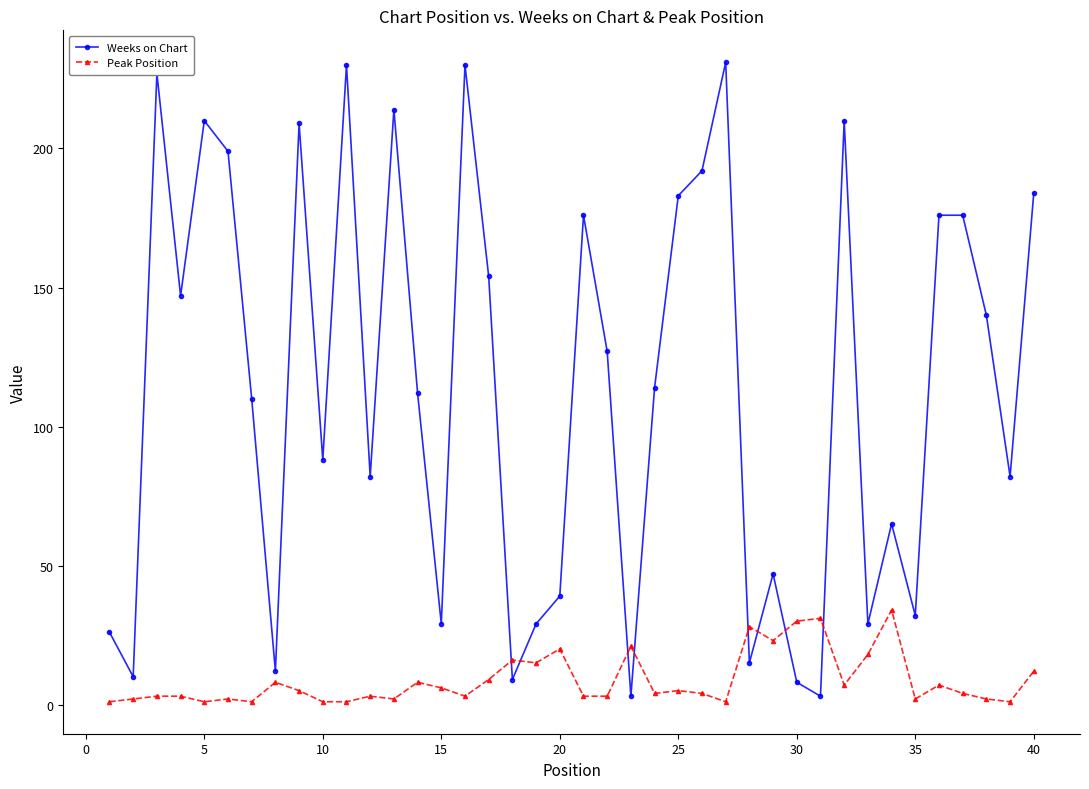

In Weeks on Chart, how many points are lower than both neighbors (excluding endpoints)?

13